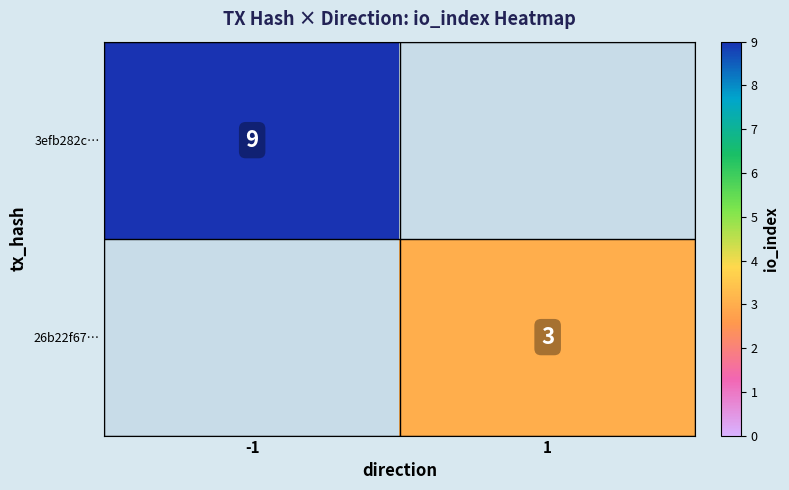

True or false: 26b22f67… has a value of 3 at 1.

True